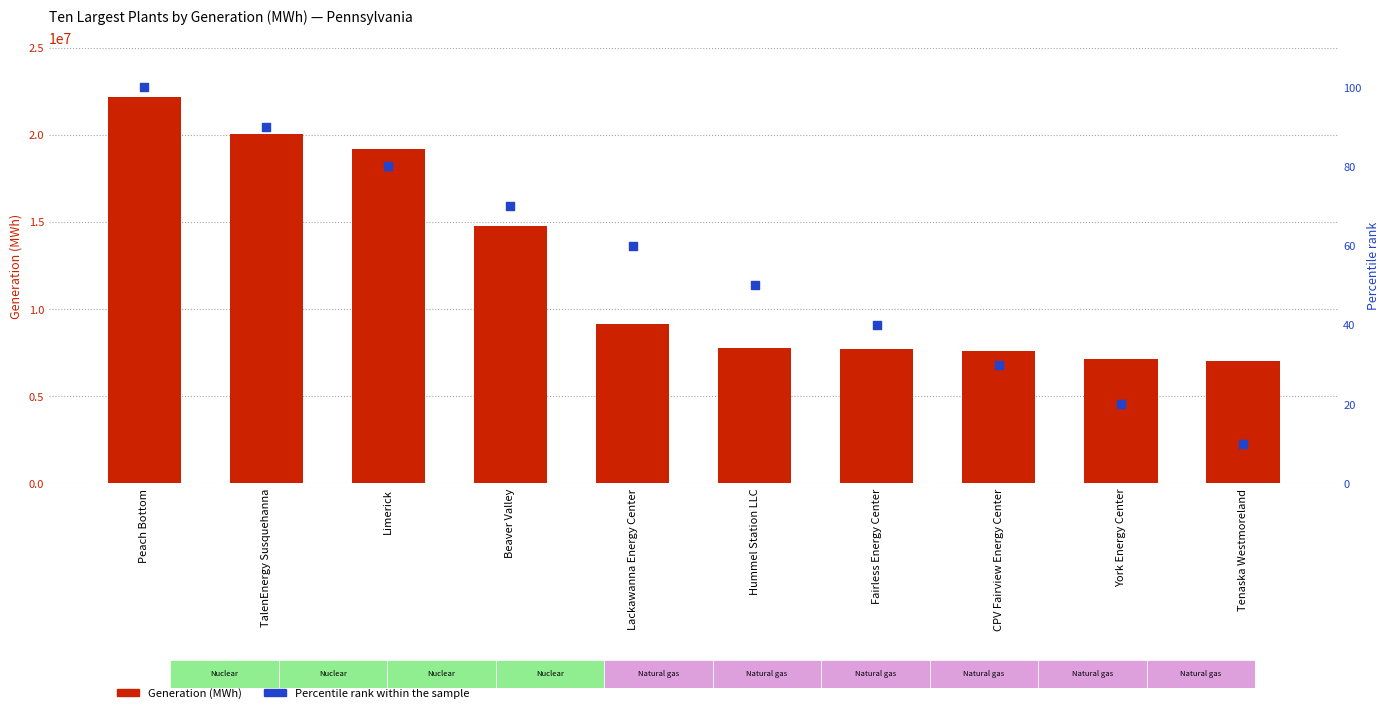

Is the value of Generation (MWh) at Hummel Station LLC greater than the value of Percentile rank within the sample at Limerick?

Yes